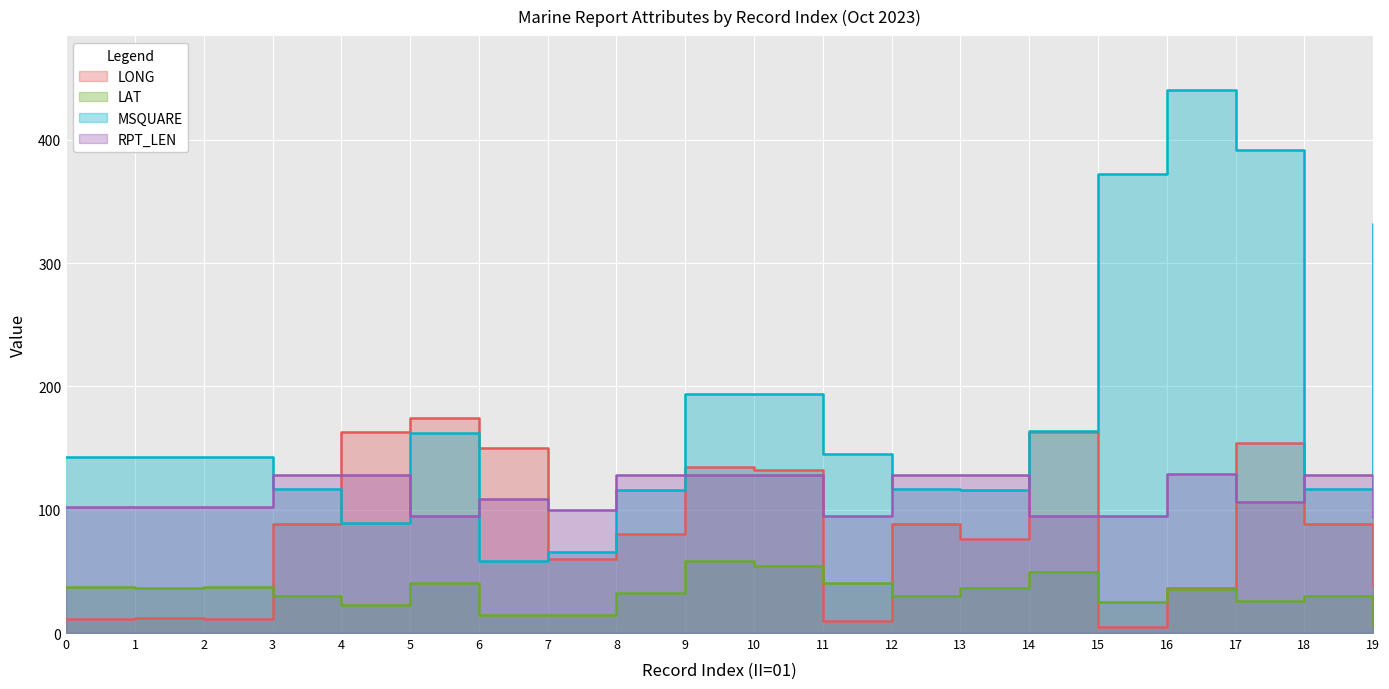

What are all the series names shown in the legend?

LONG, LAT, MSQUARE, RPT_LEN